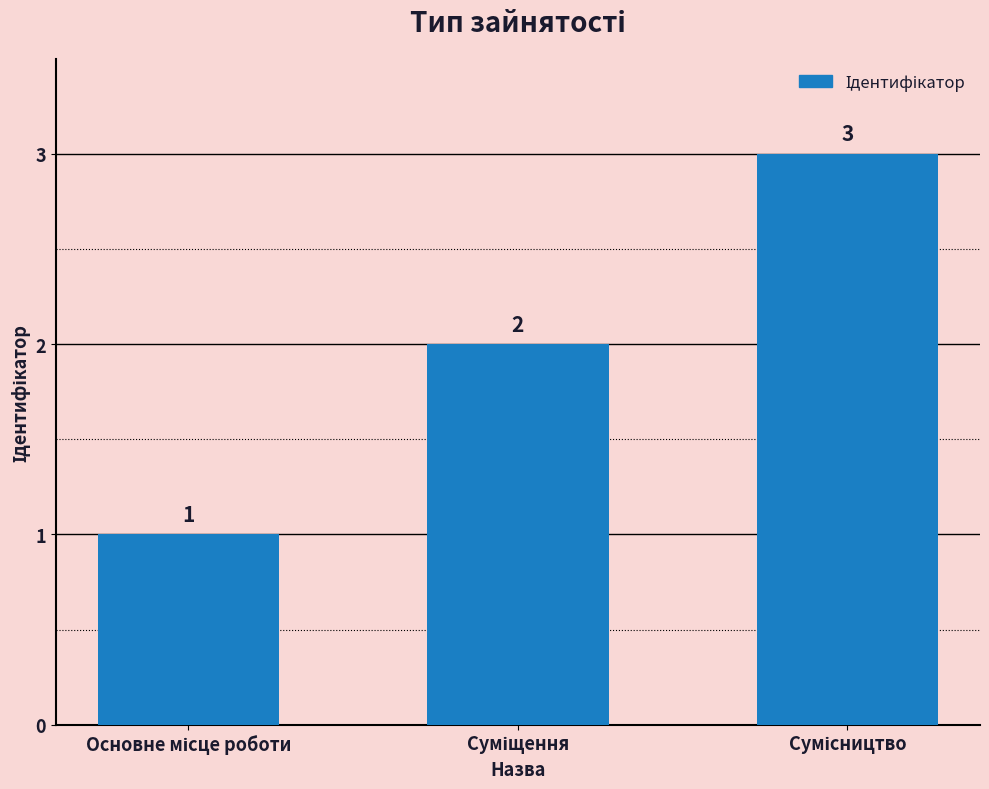

What is the greatest value displayed?

3